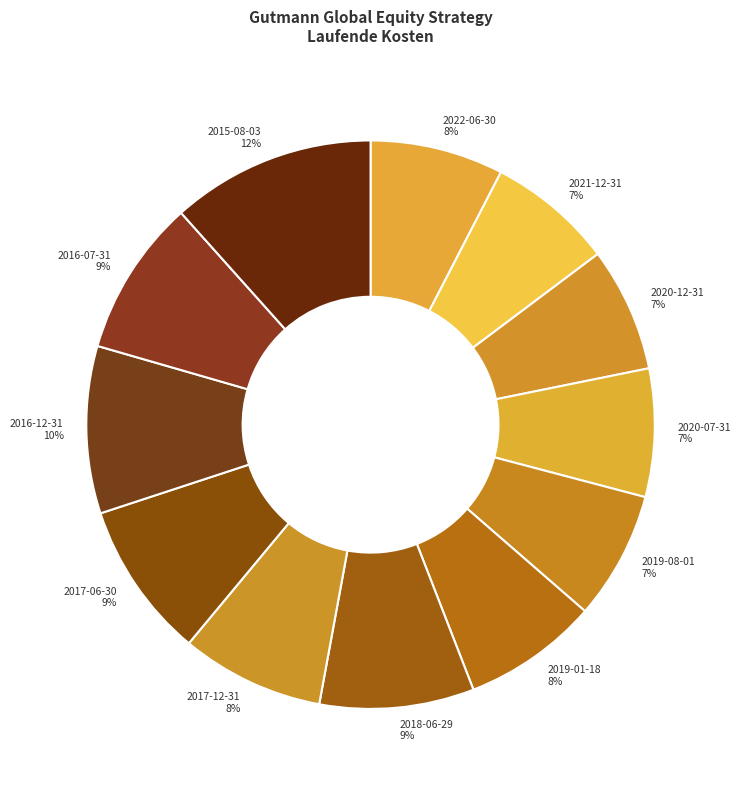

How many segments does this pie chart have?

12